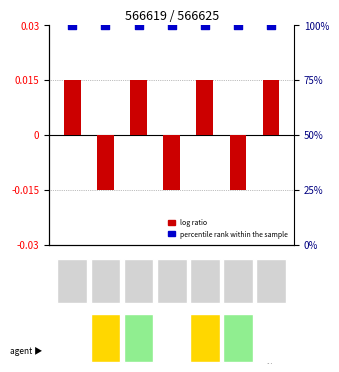

Which series contains the highest Y value?

percentile rank within the sample